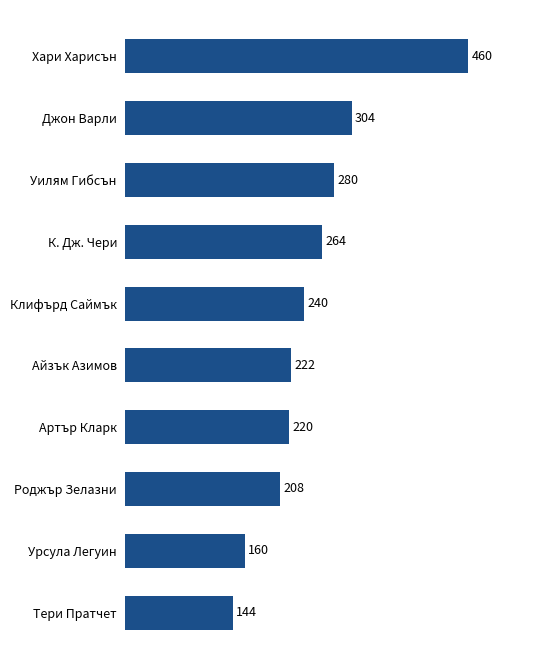

What position from the top is К. Дж. Чери?

4